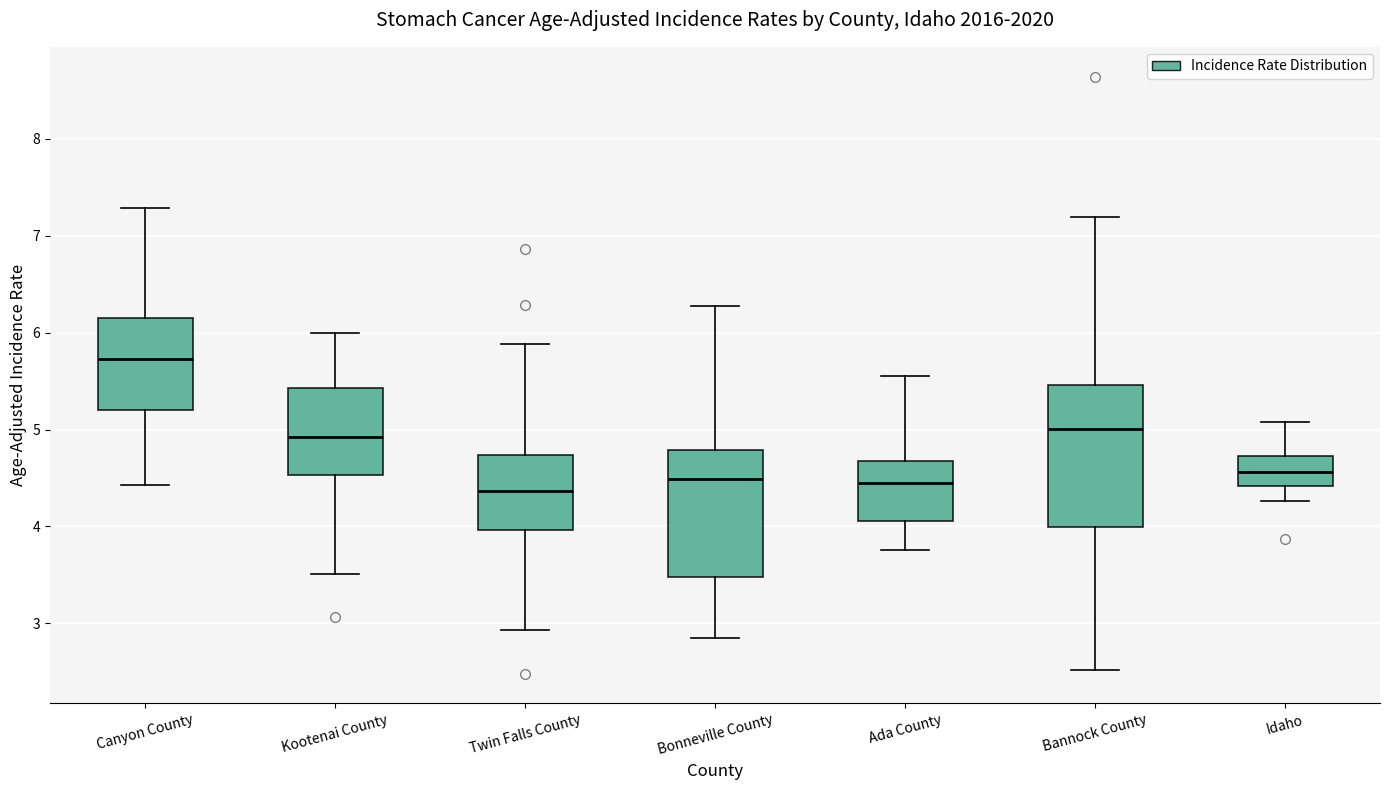

Which box is the tallest, from its lower edge to its upper edge?

Bannock County